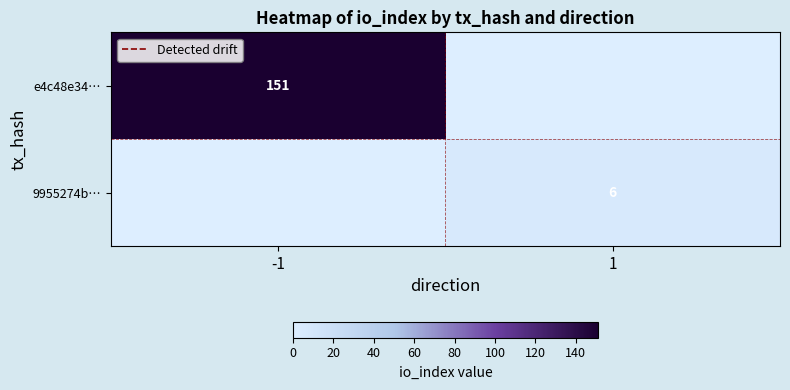

The 9955274b… series shows 3 at 1. True or false?

False